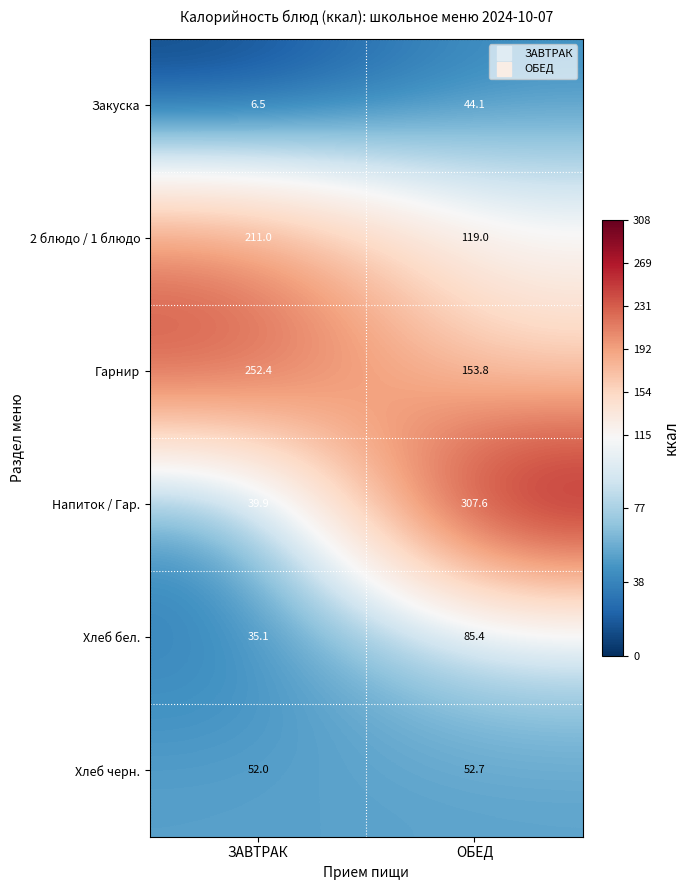

At how many categories does at least one series exceed 257?

1